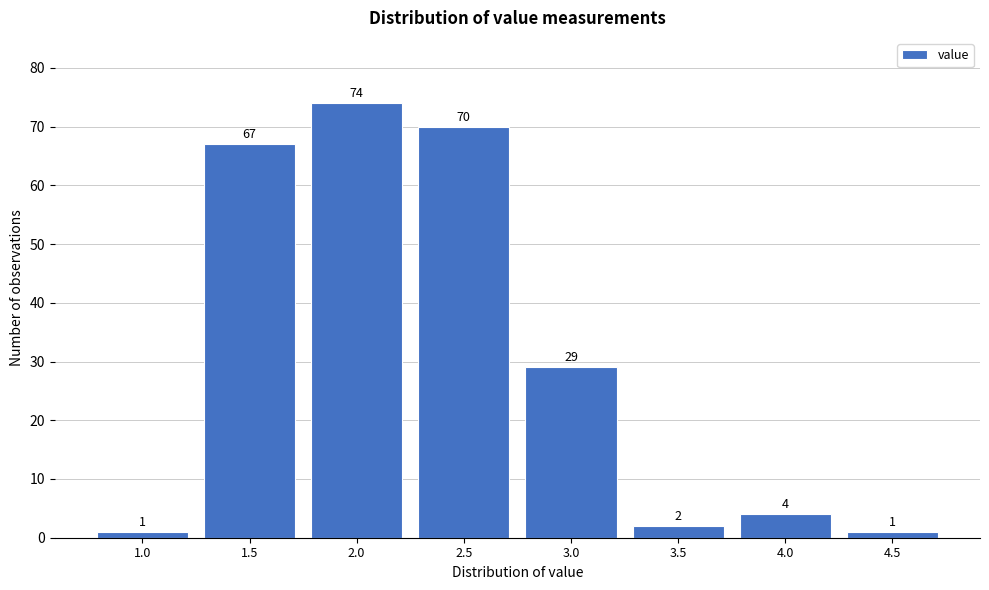

Reading left to right, extract all data points from this chart.

1.0=1	1.5=67	2.0=74	2.5=70	3.0=29	3.5=2	4.0=4	4.5=1